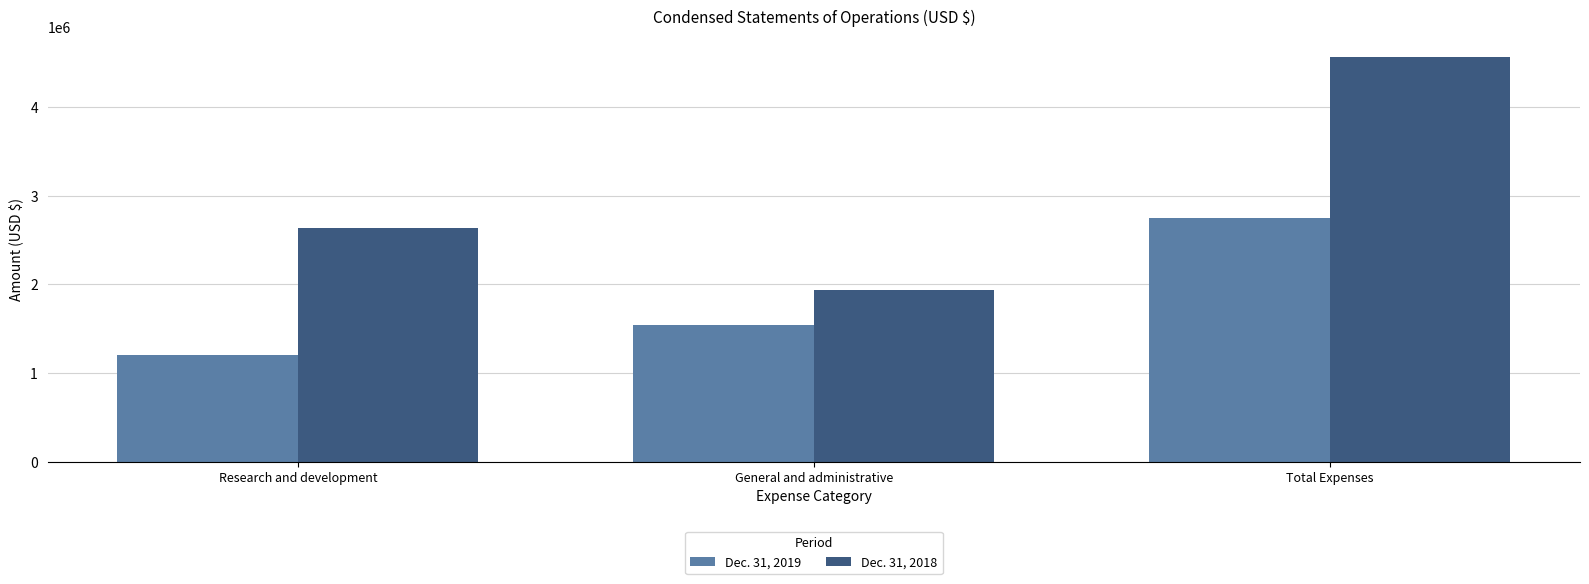

What is the difference between the Dec. 31, 2018 values at Research and development and Total Expenses?

1930690